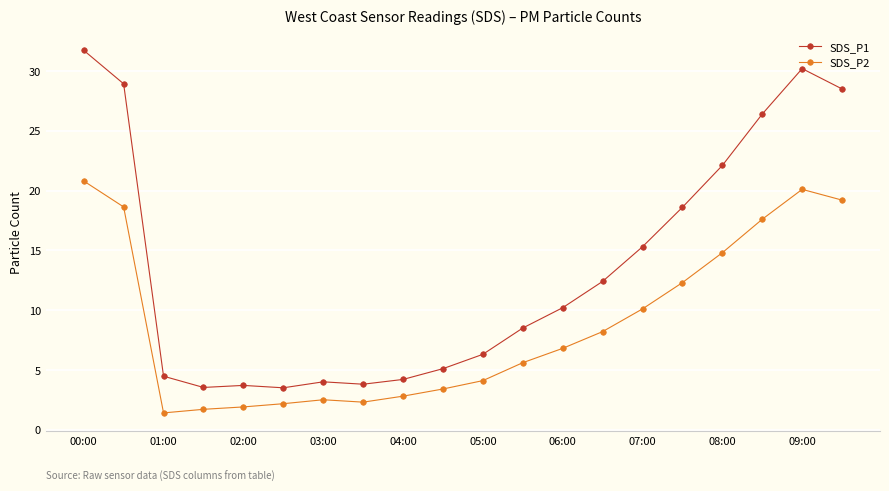

Count the number of data series in this chart.

2